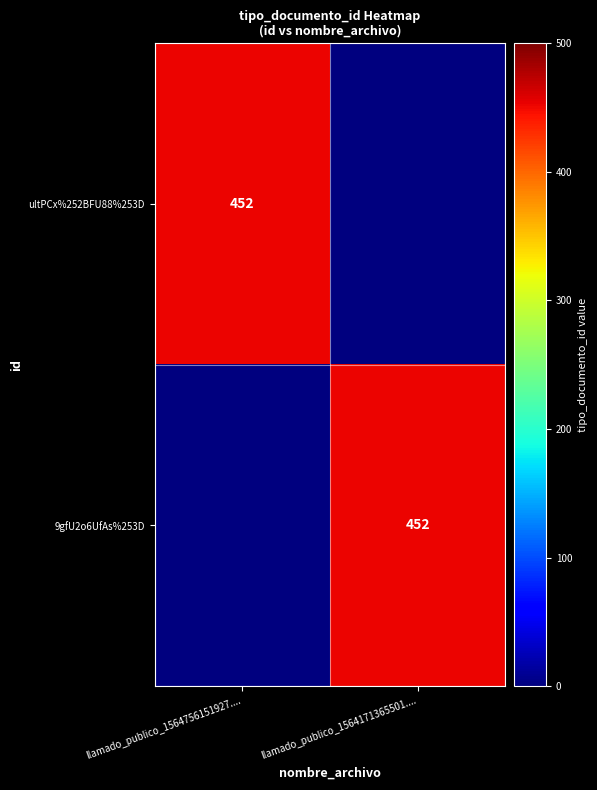

Is it true that 9gfU2o6UfAs%253D equals 622 at llamado_publico_1564171365501....?

False